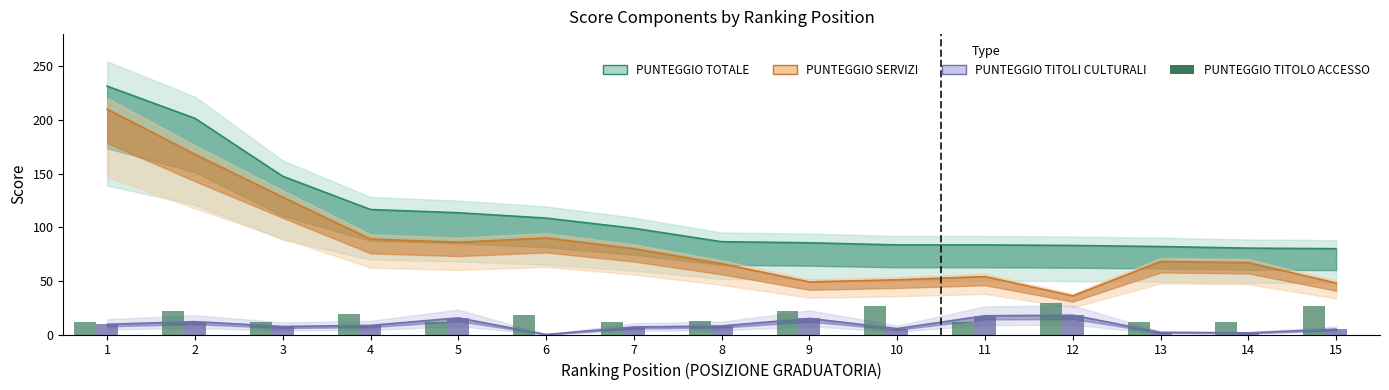

What is the sum of the PUNTEGGIO TITOLO ACCESSO values at 7 and 4?

31.0